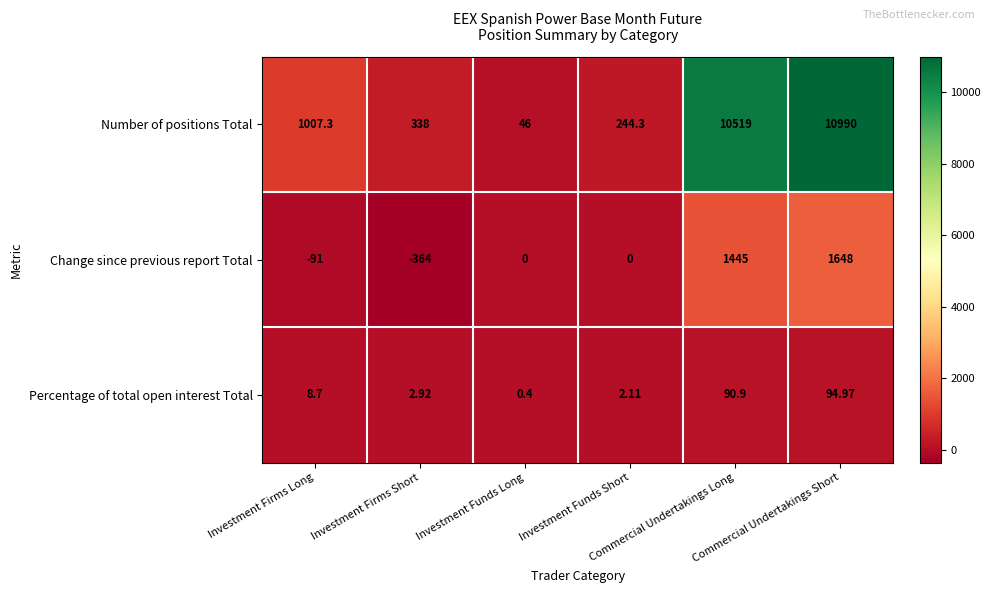

Which series has the largest total across all categories?

Number of positions Total